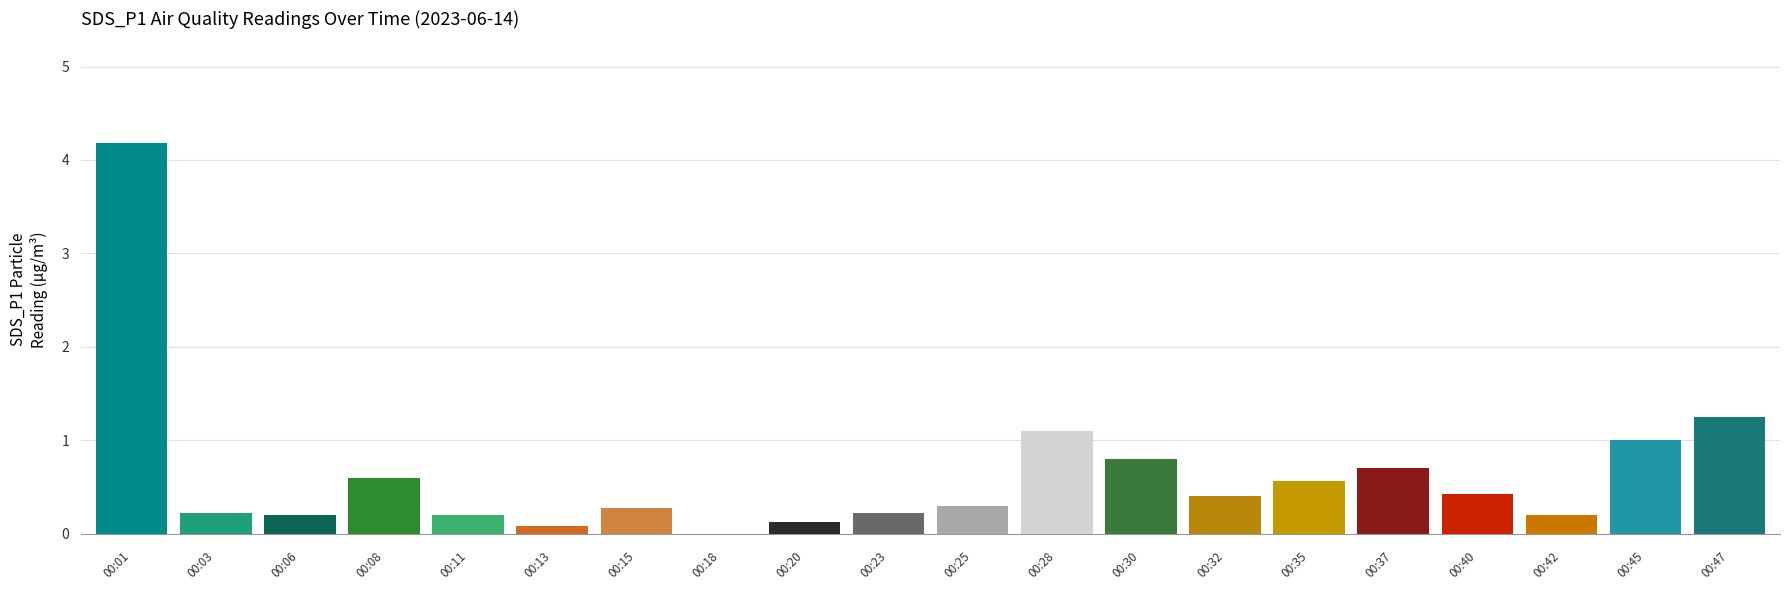

The value at 00:32 is 0.2. True or false?

False